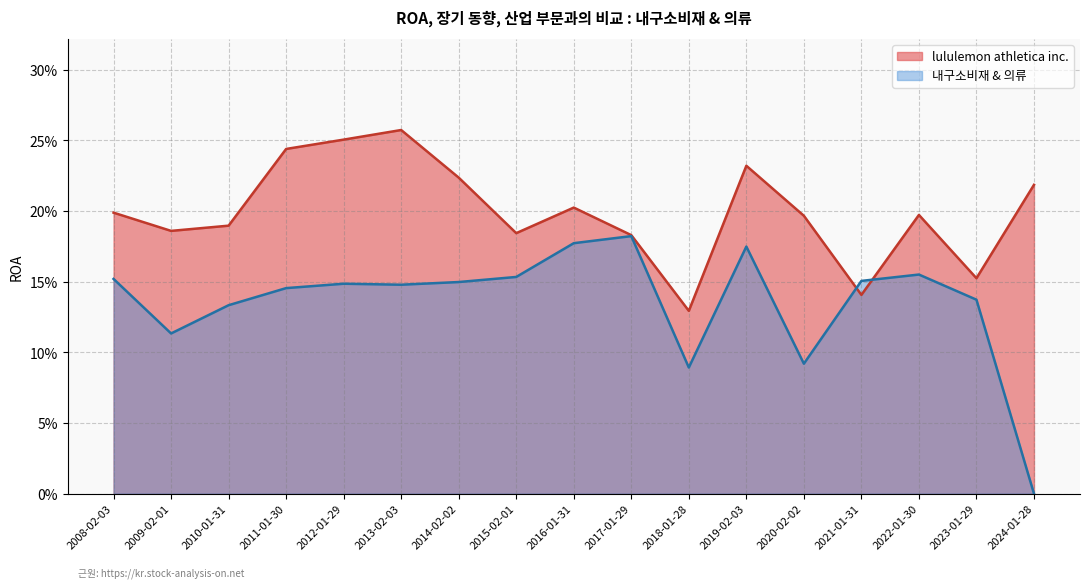

What is the total value across all series at 2018-01-28?

0.2